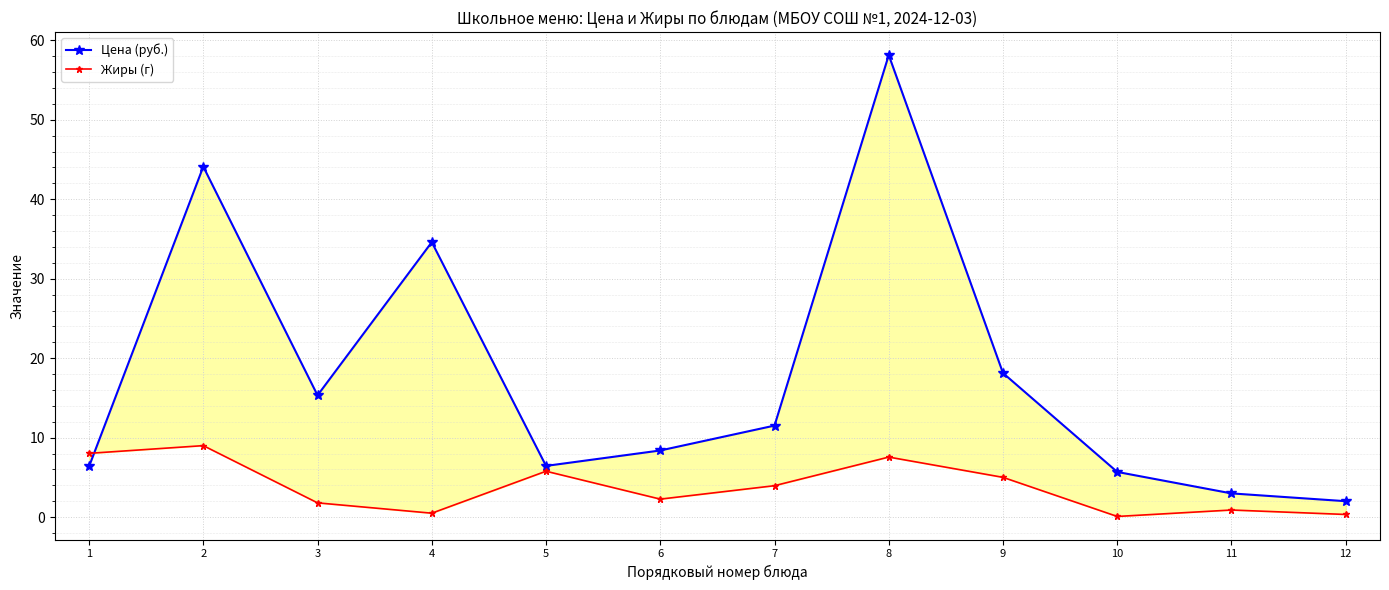

At which category does the chart reach its minimum across all series?

10